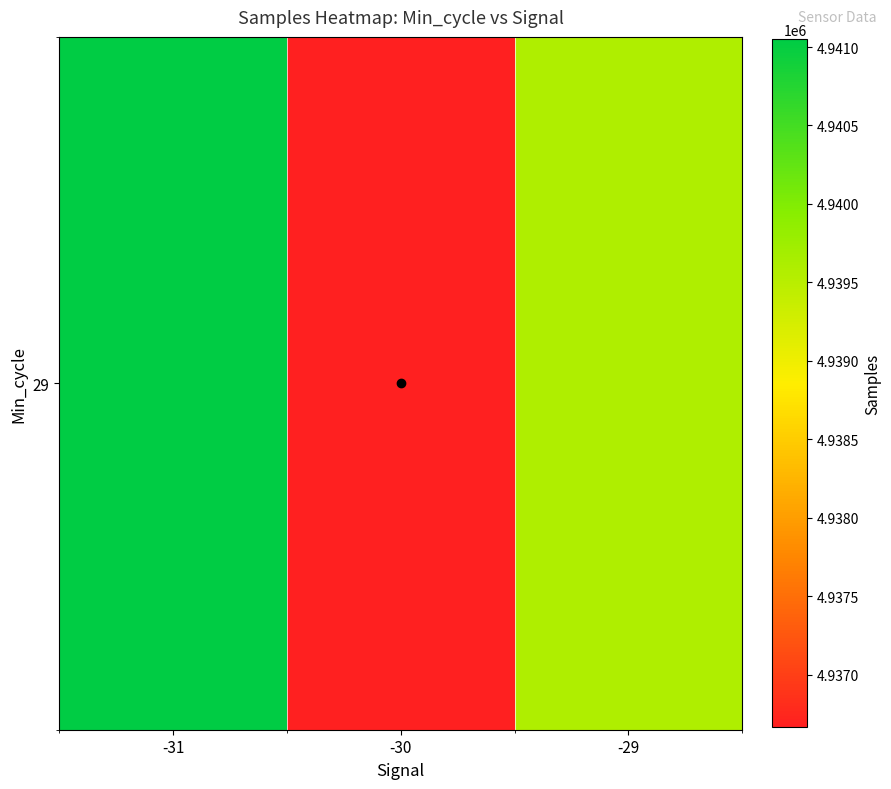

At which label is the value closest to 4938856?

-29